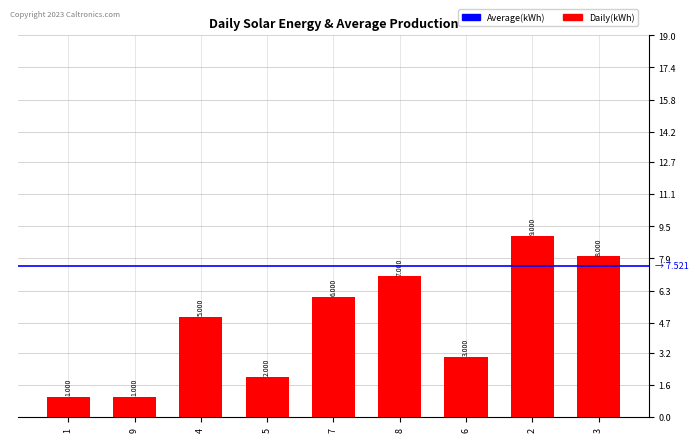

How many bars are there in total?

9